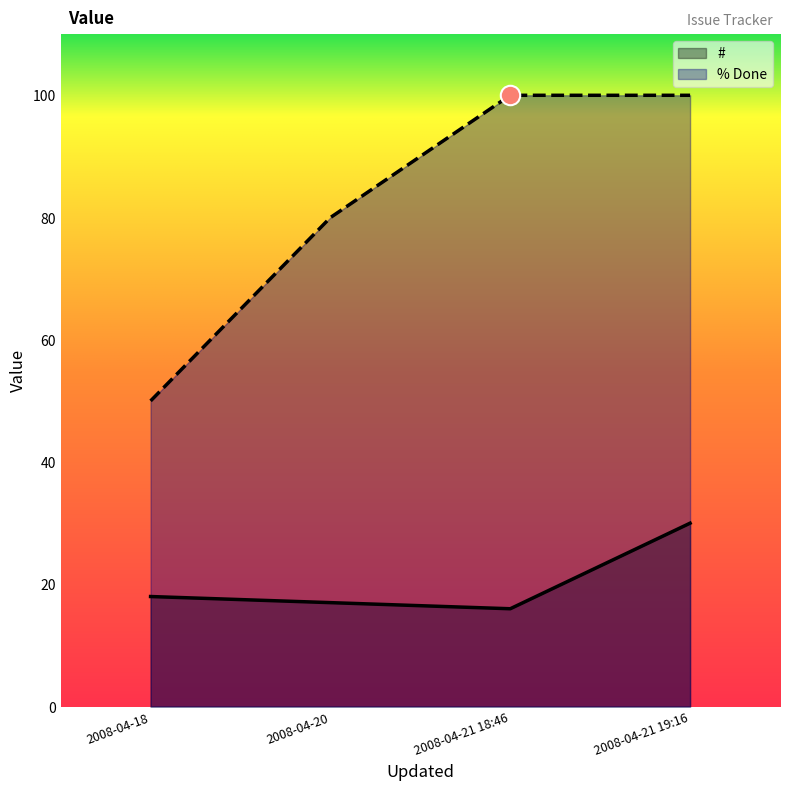

What is the sum of all % Done values?

330